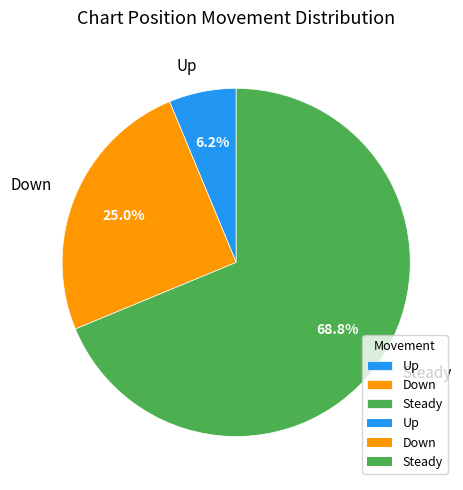

Is Steady the majority of the pie?

Yes